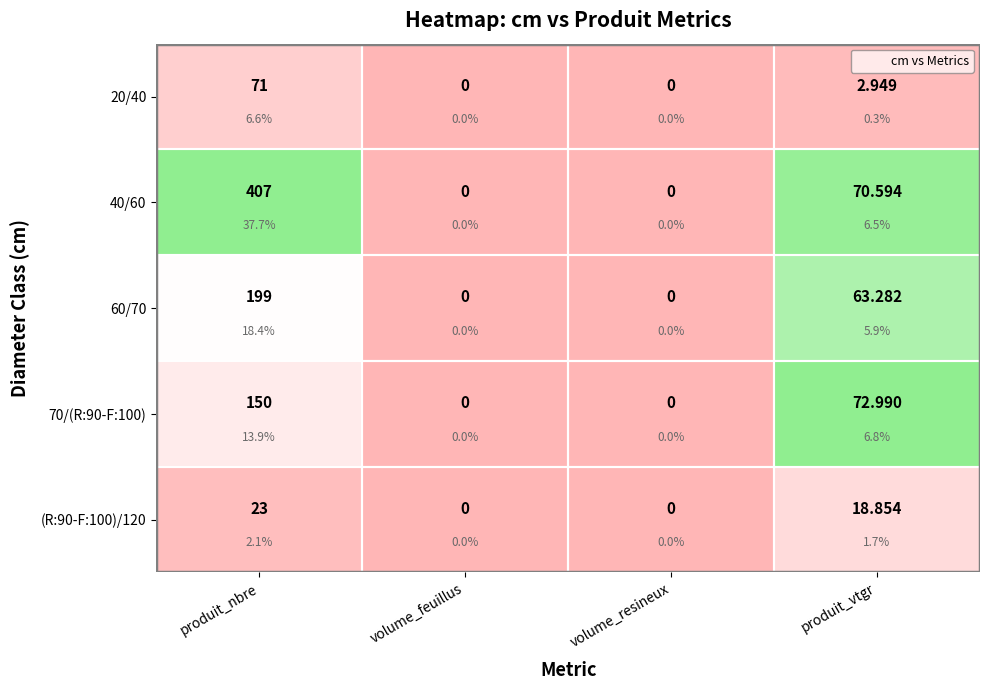

Where is 70/(R:90-F:100) nearest to the value 75?

produit_vtgr